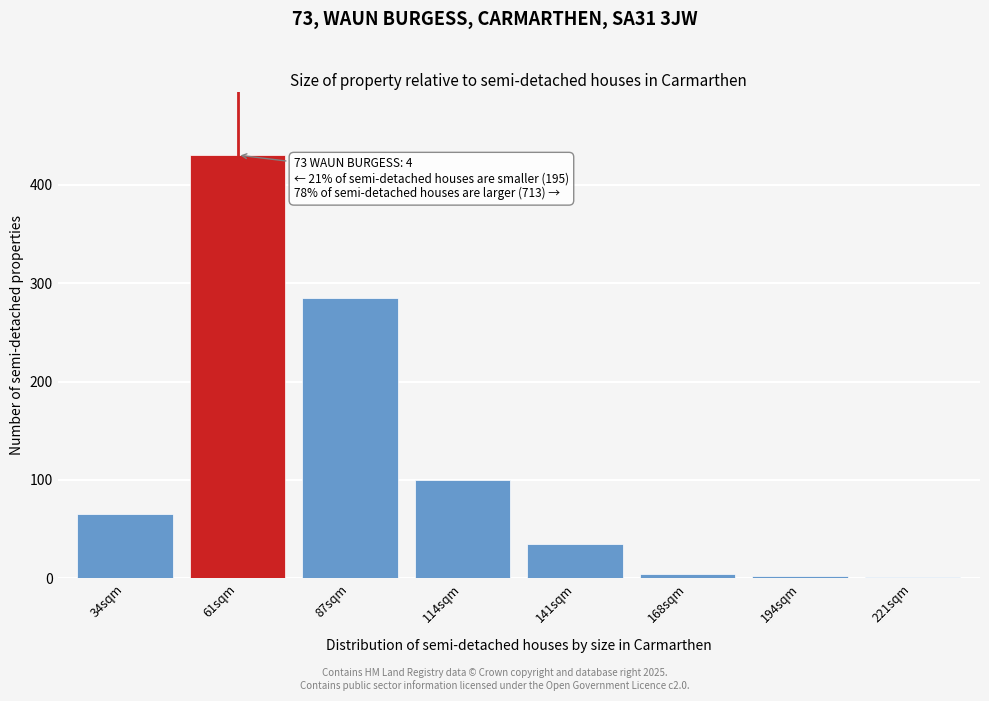

The chart shows a value of 65 at 34sqm. True or false?

True